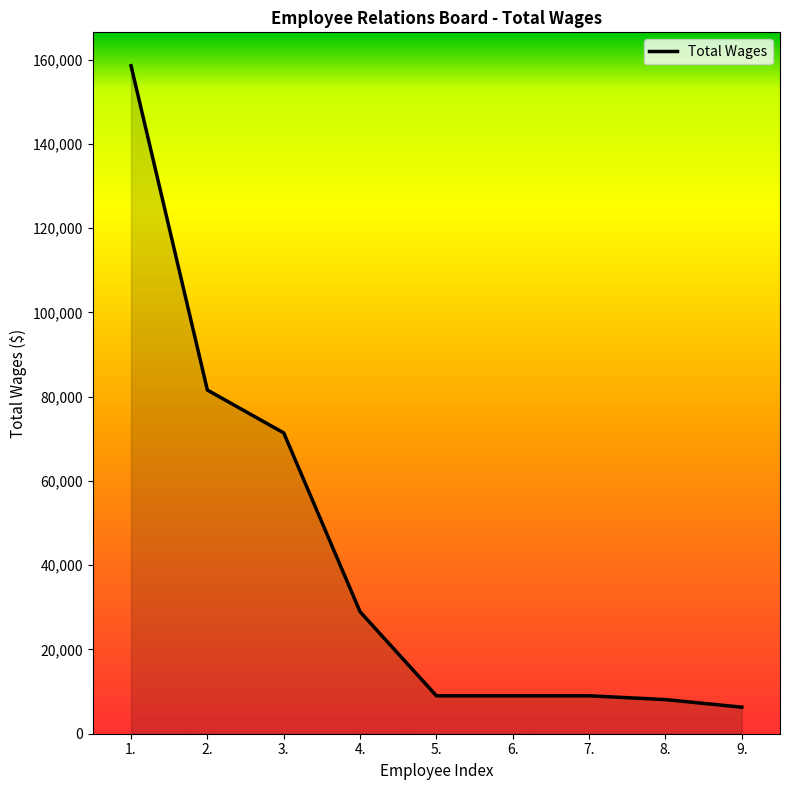

Between 3. and 9., which is larger?

3.